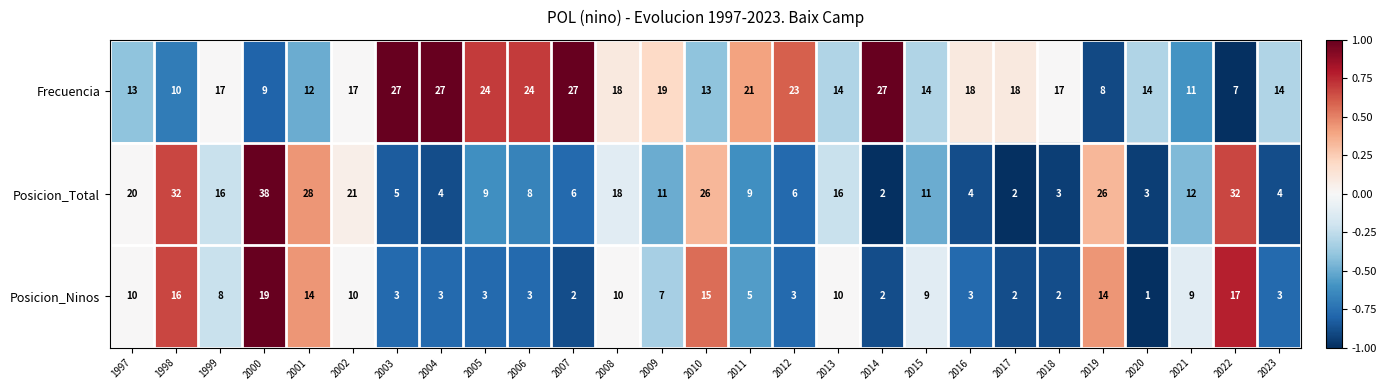

At which category is the sum across all series the highest?

2000